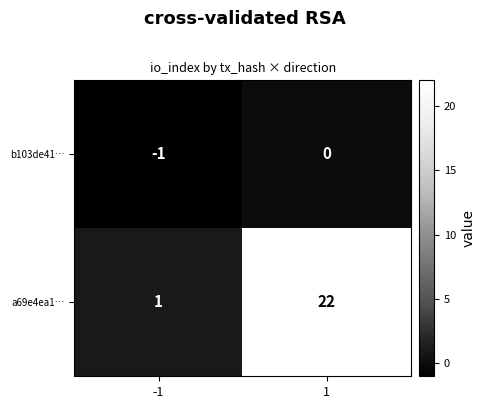

What is the difference between the a69e4ea1… values at -1 and 1?

21